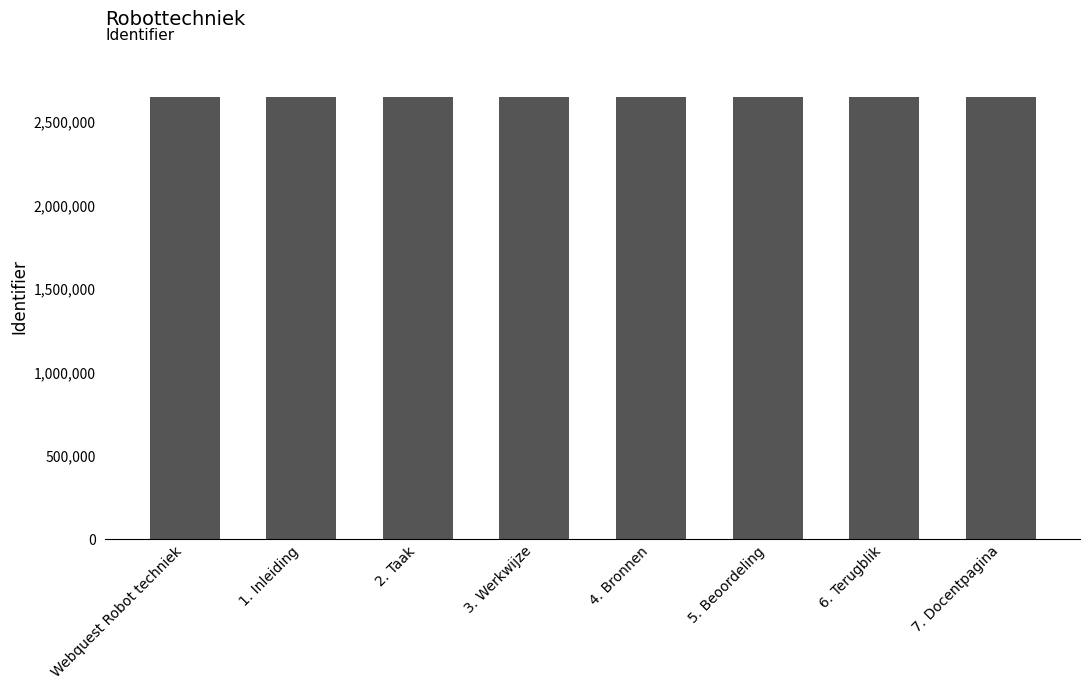

The value at 1. Inleiding is 2648947. True or false?

True